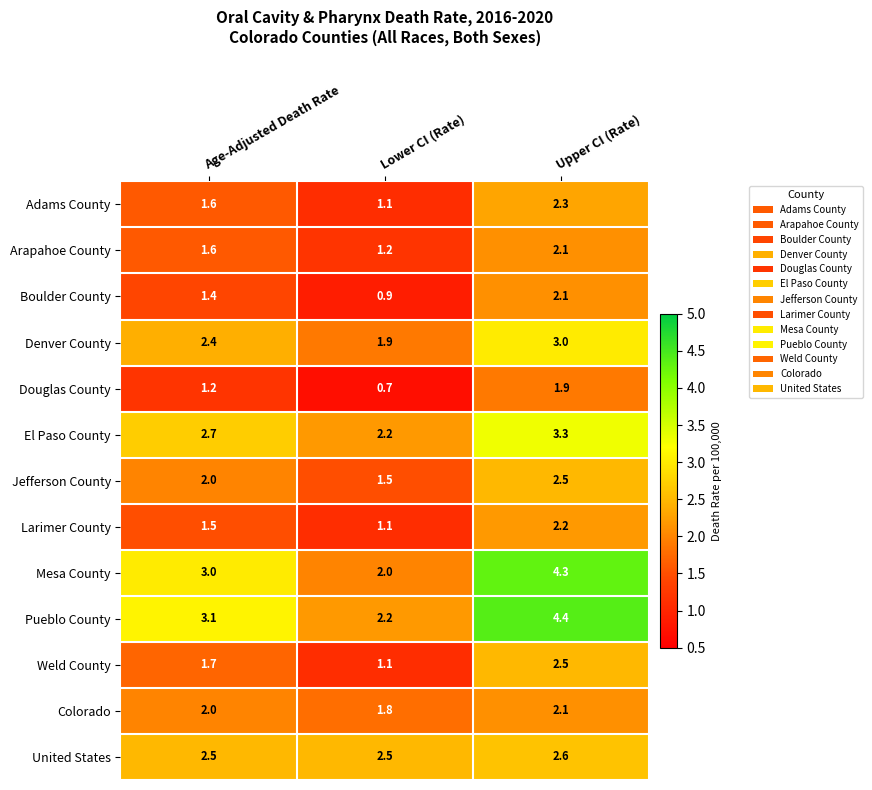

How many values in the Douglas County series exceed 1?

2